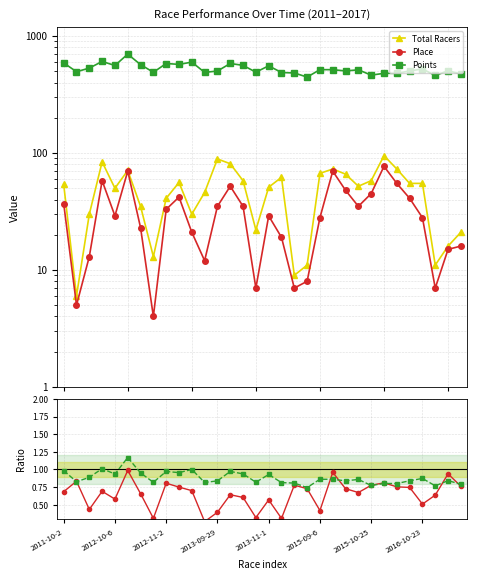

What is the smallest value displayed?

0.3